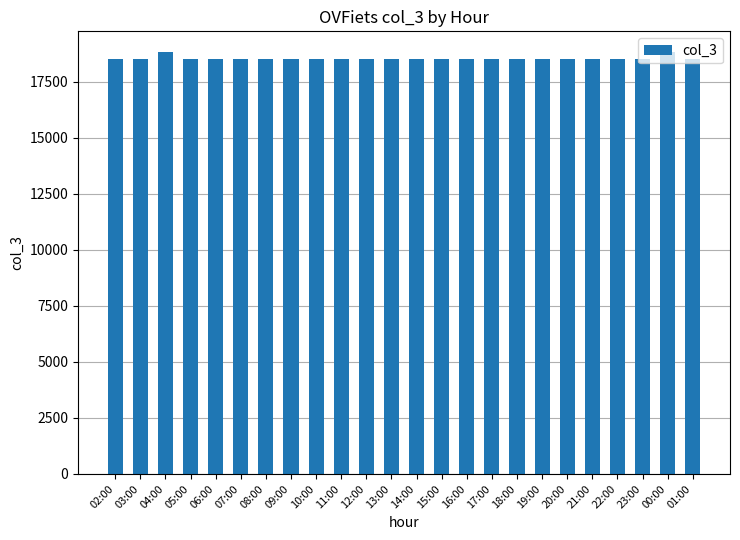

How many values exceed 18525?

2